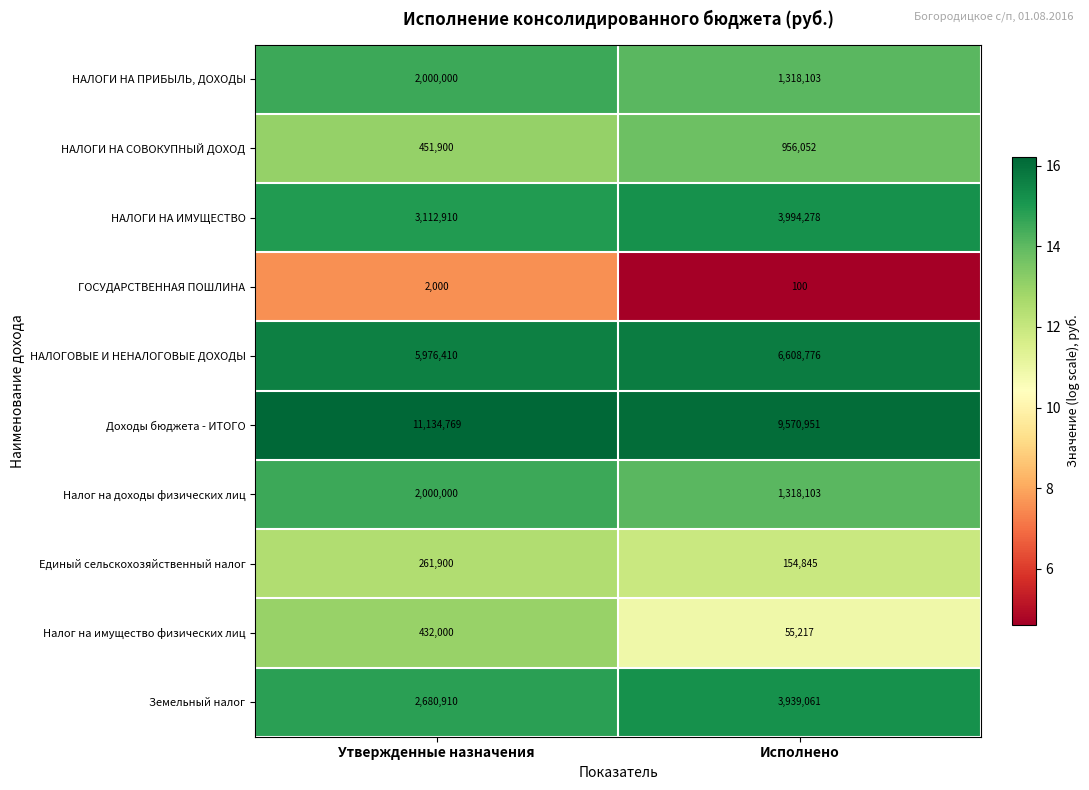

Where is Единый сельскохозяйственный налог nearest to the value 208372?

Исполнено